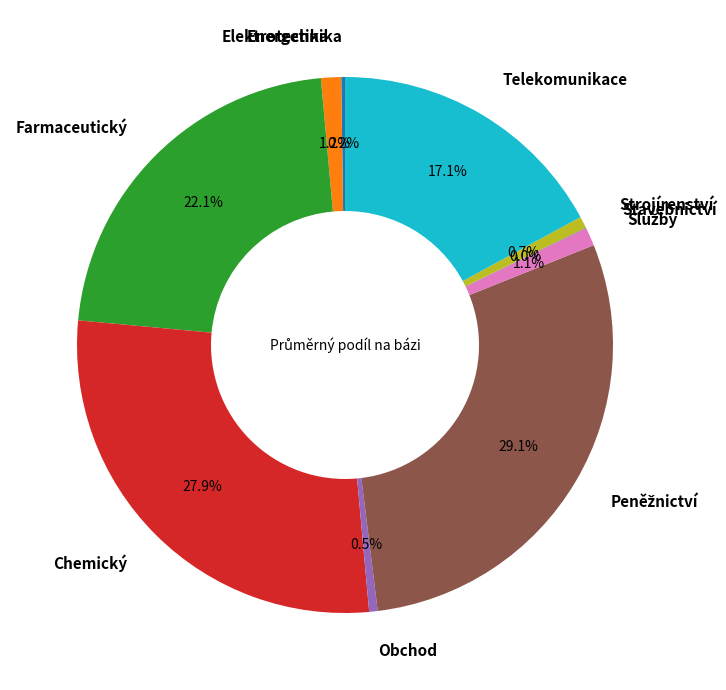

Between Telekomunikace and Strojírenství, which is larger?

Telekomunikace